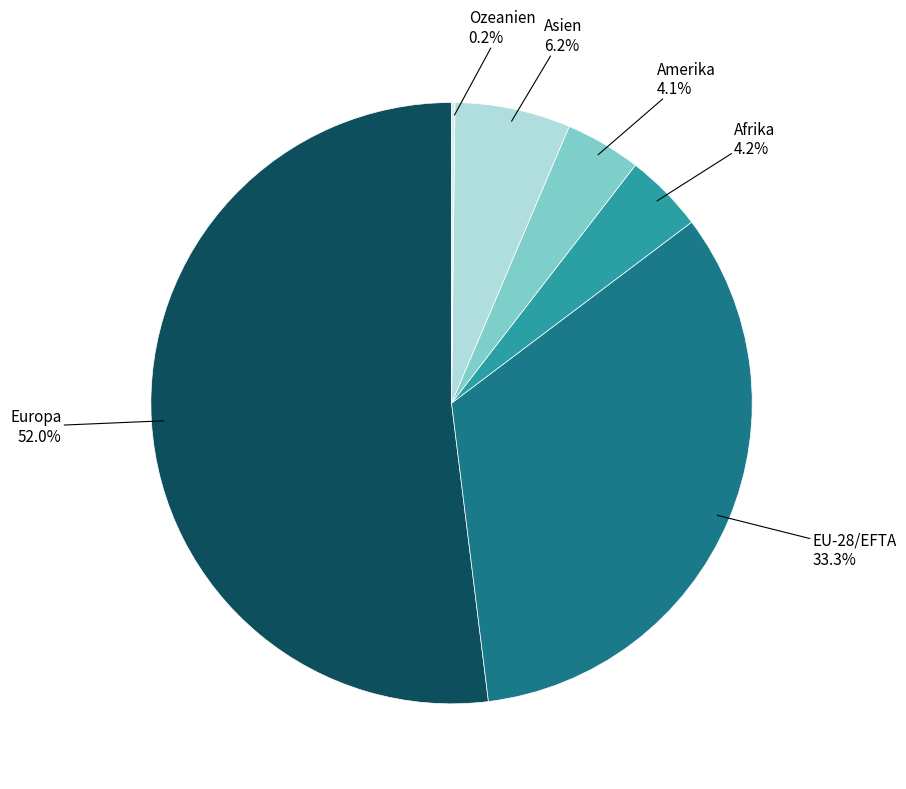

What portion of the pie excludes Amerika?

95.9%